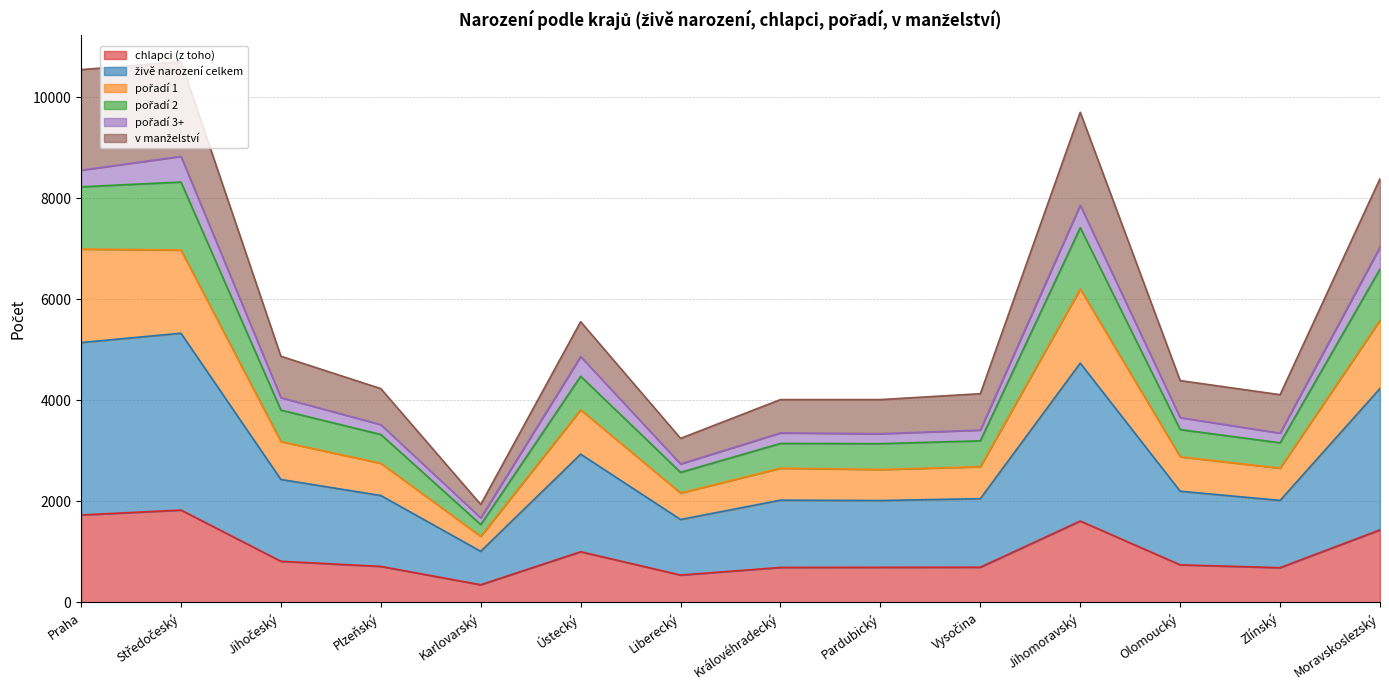

True or false: chlapci (z toho) has a value of 1357 at Ústecký.

False